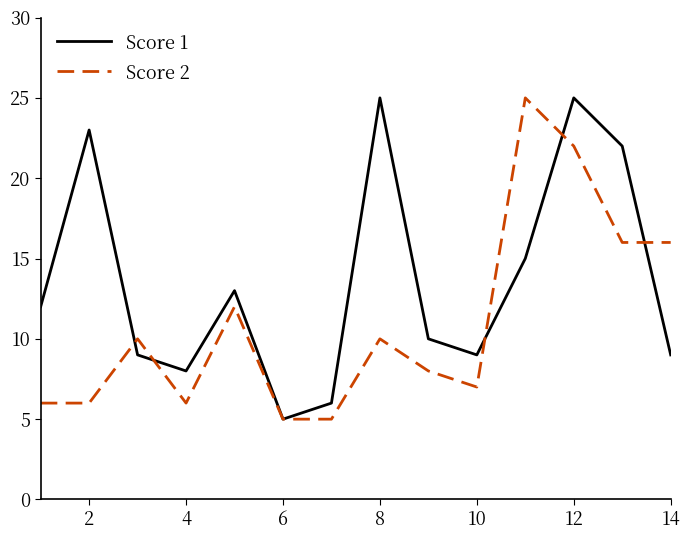

What is the lowest value of the Score 2 series?

5